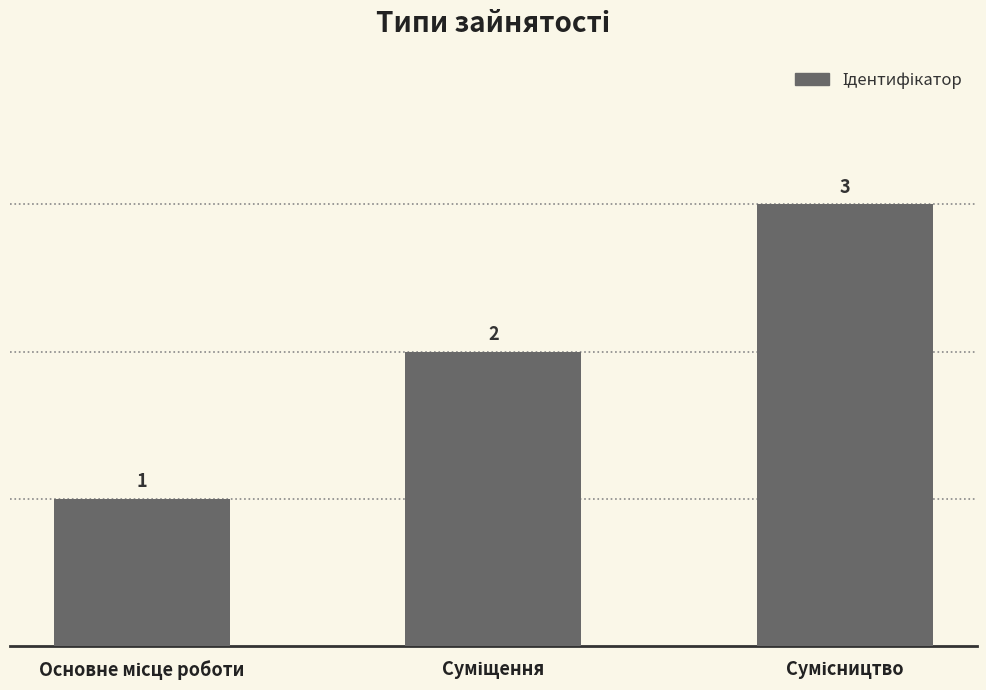

What is the minimum value shown in the chart?

1